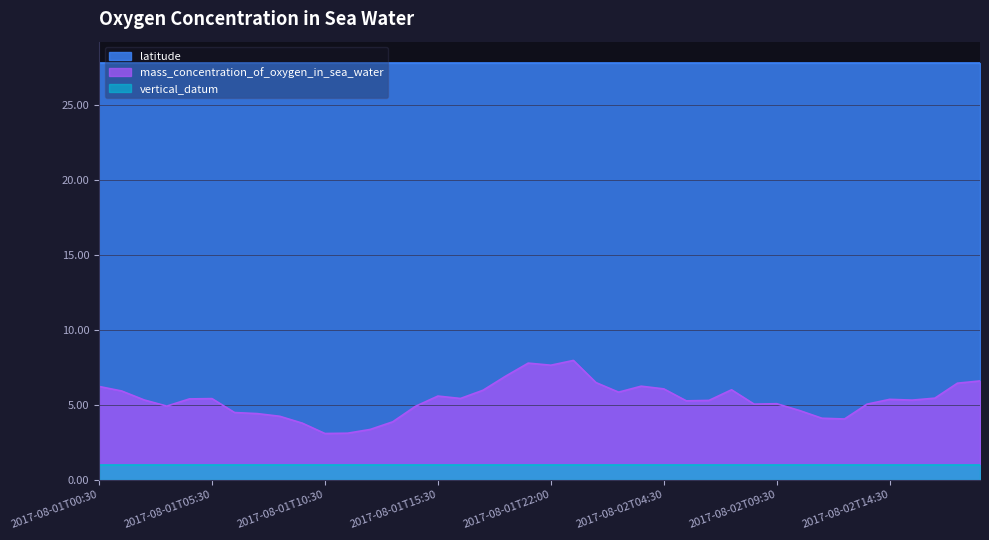

What position from the left is 2017-08-01T00:30?

1